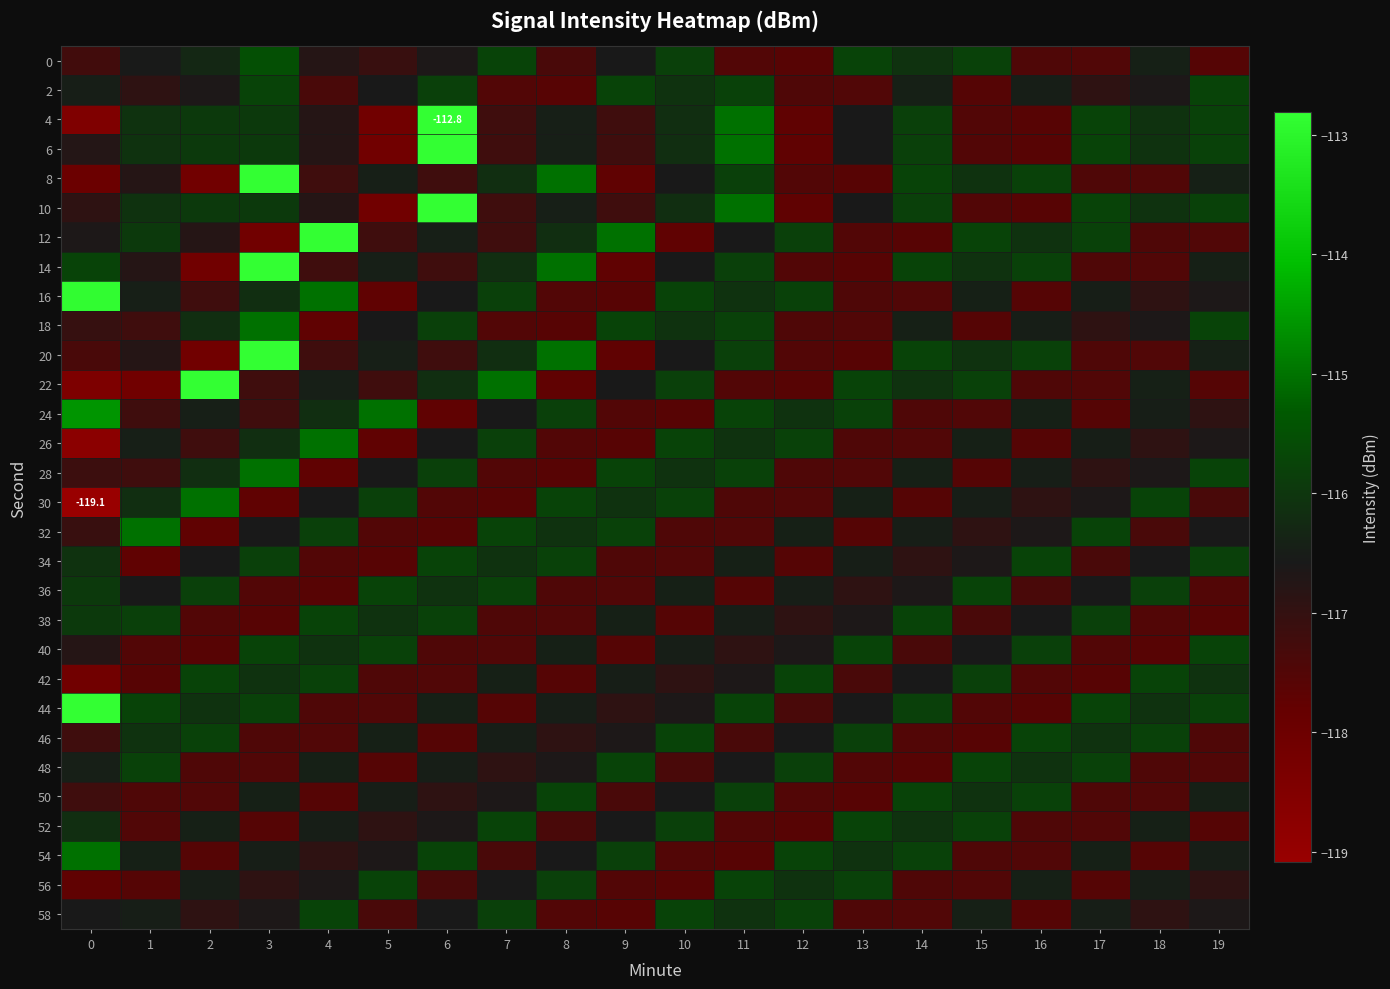

Rank the series by their maximum value, from highest to lowest.

4, 6, 8, 10, 12, 14, 20, 22, 44, 16, 24, 18, 26, 28, 30, 32, 54, 0, 2, 34, 36, 38, 40, 42, 46, 48, 50, 52, 56, 58